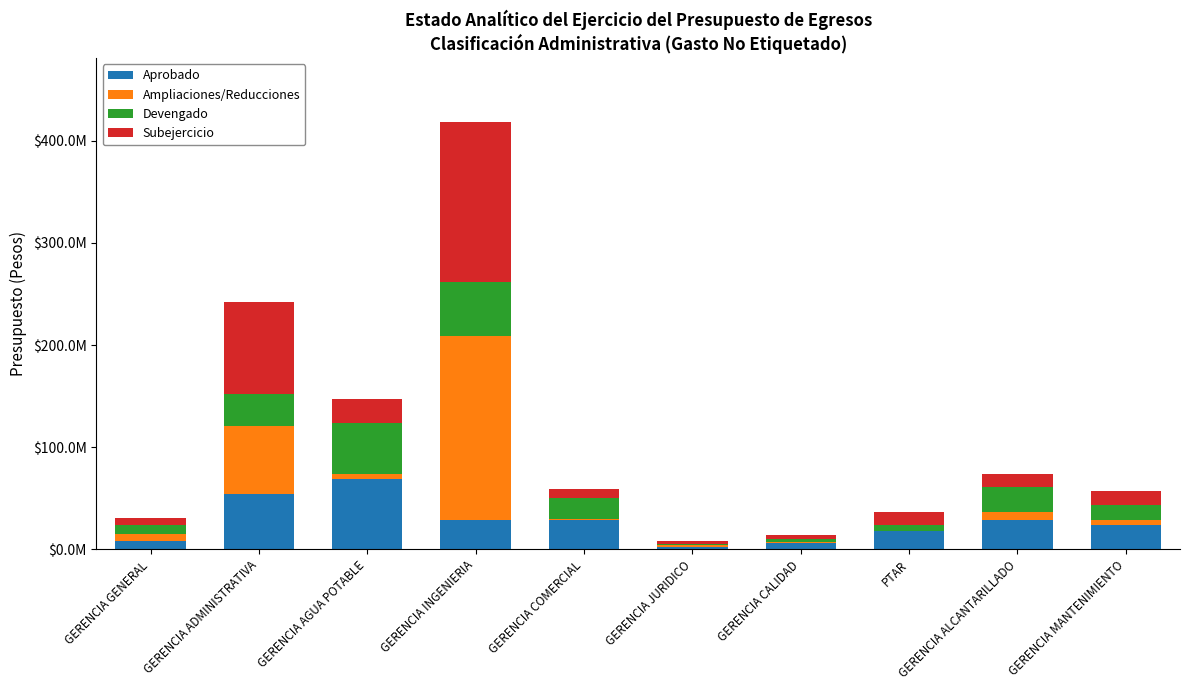

What are all the series names shown in the legend?

Aprobado, Ampliaciones/Reducciones, Devengado, Subejercicio